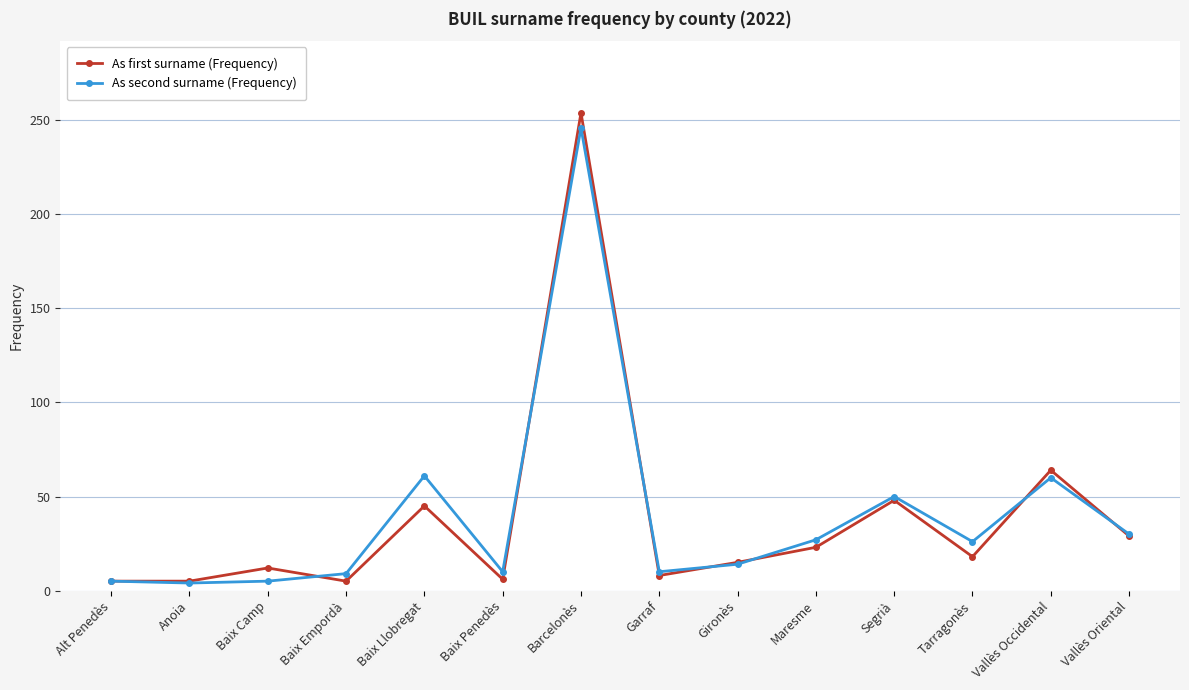

What position from the right is Tarragonès?

3